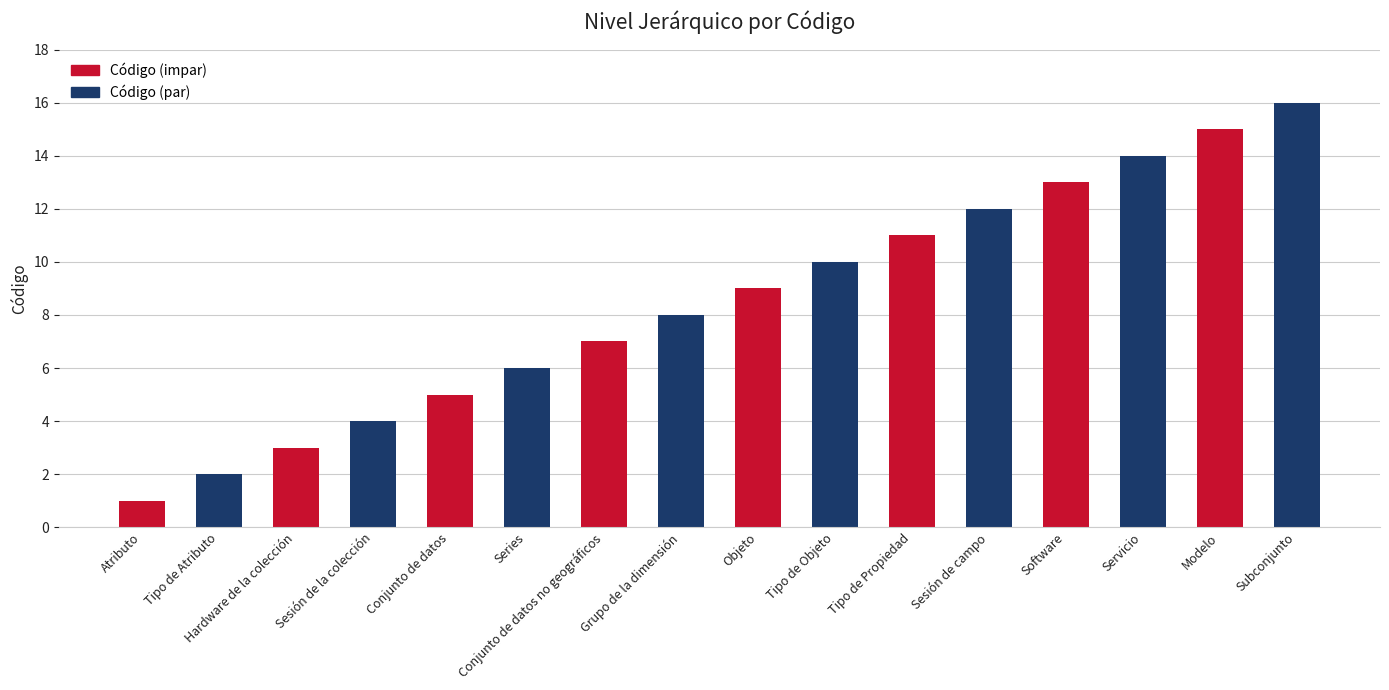

What position from the left is Objeto?

9